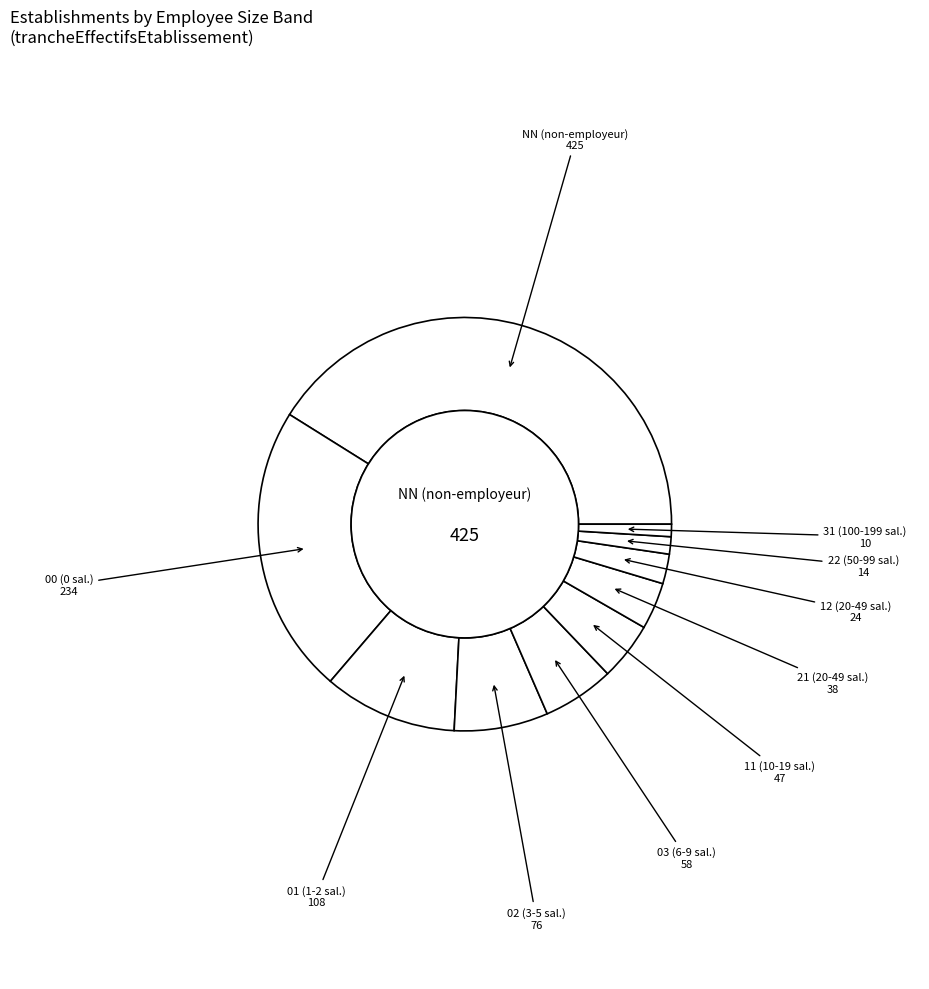

Does any single category account for the majority?

No